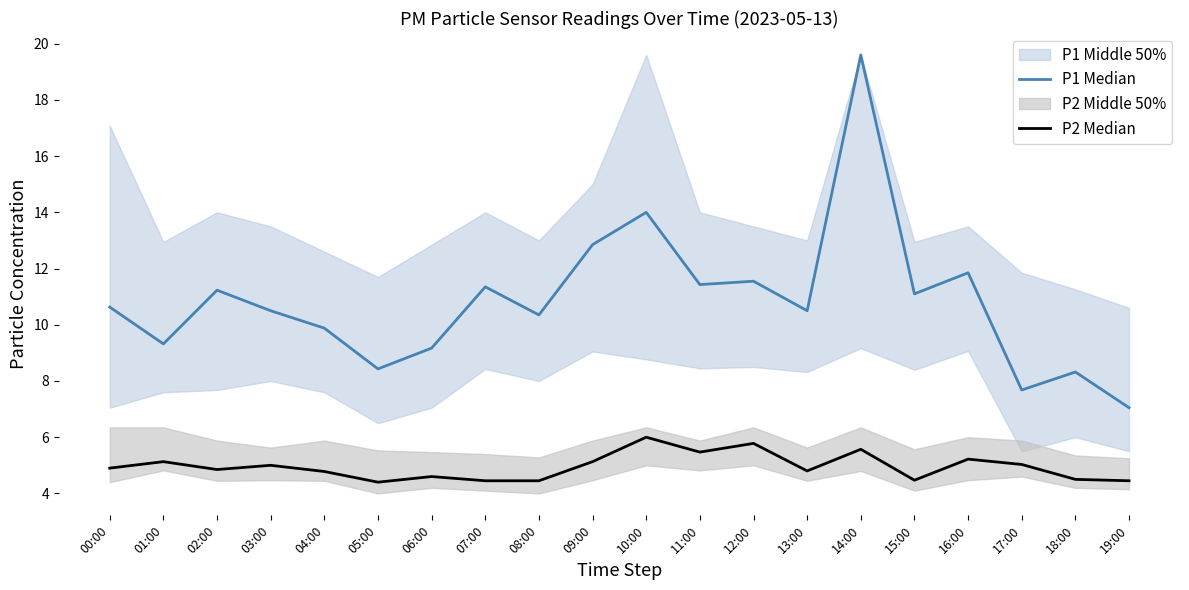

Reading left to right, list all the values displayed in this chart.

P1 Median: 10.6	9.3	11.2	10.5	9.9	8.4	9.2	11.3	10.3	12.8	14.0	11.4	11.6	10.5	19.6	11.1	11.8	7.7	8.3	7.0
P2 Median: 4.9	5.1	4.8	5.0	4.8	4.4	4.6	4.5	4.5	5.1	6.0	5.5	5.8	4.8	5.6	4.5	5.2	5.0	4.5	4.5